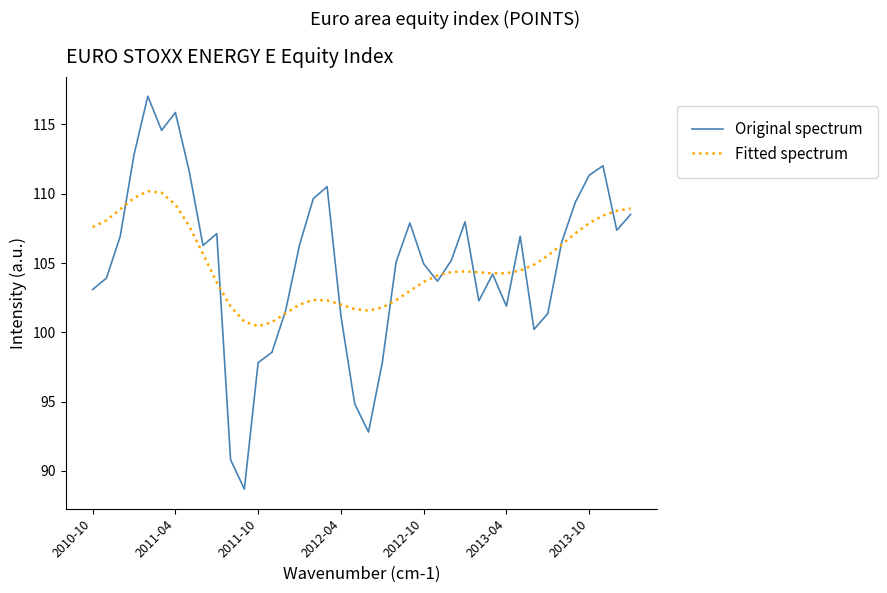

Which series has the largest range (max minus min)?

Original spectrum